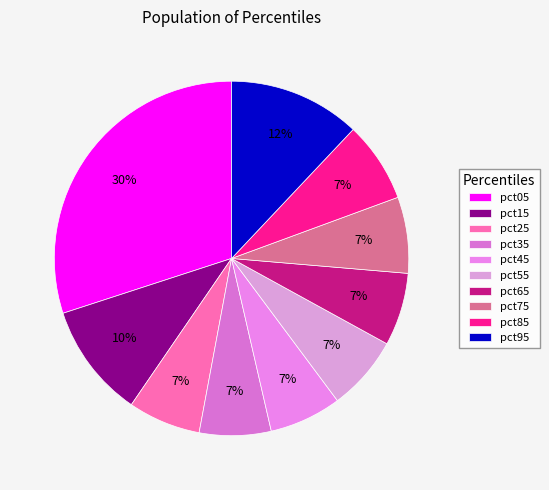

To the nearest percent, what is the average slice percentage?

10%